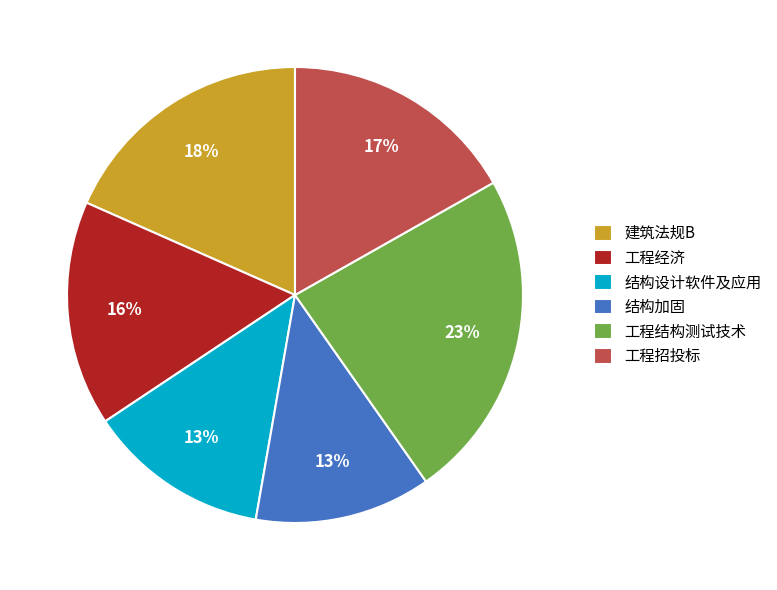

Between 工程结构测试技术 and 建筑法规B, which is larger?

工程结构测试技术